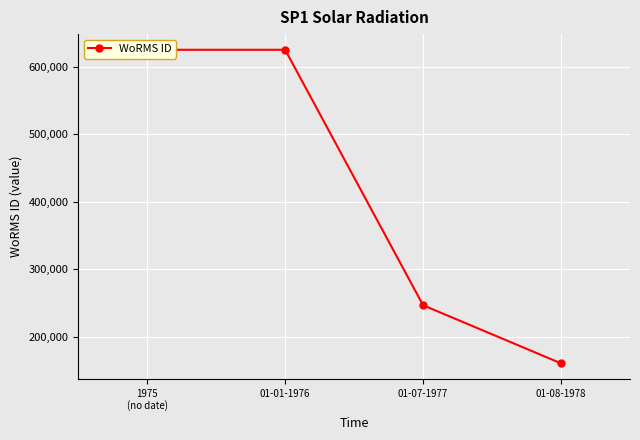

What position from the right is 01-01-1976?

3